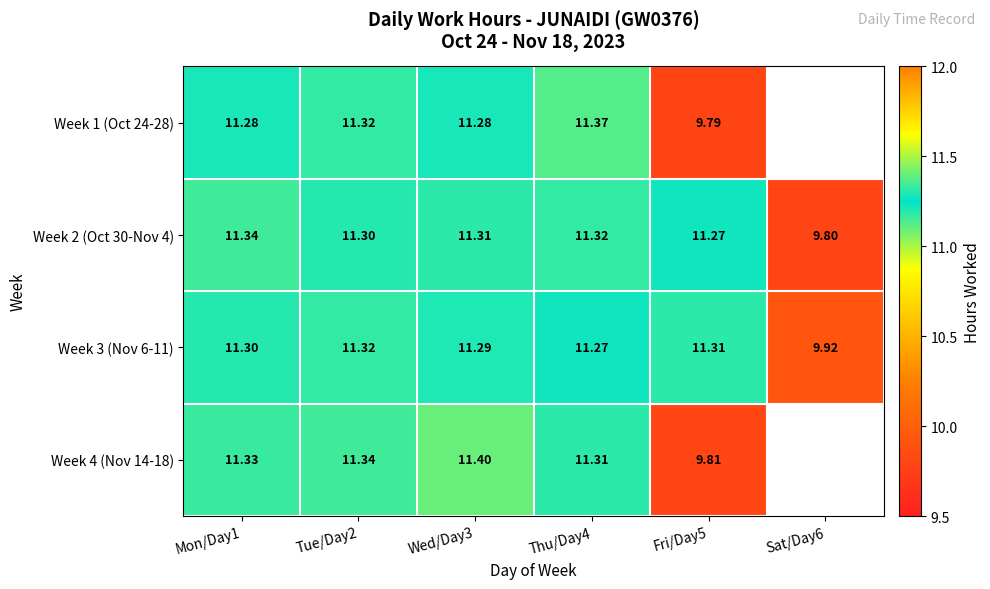

What is the sum of the Week 3 (Nov 6-11) values at Fri/Day5 and Wed/Day3?

22.6